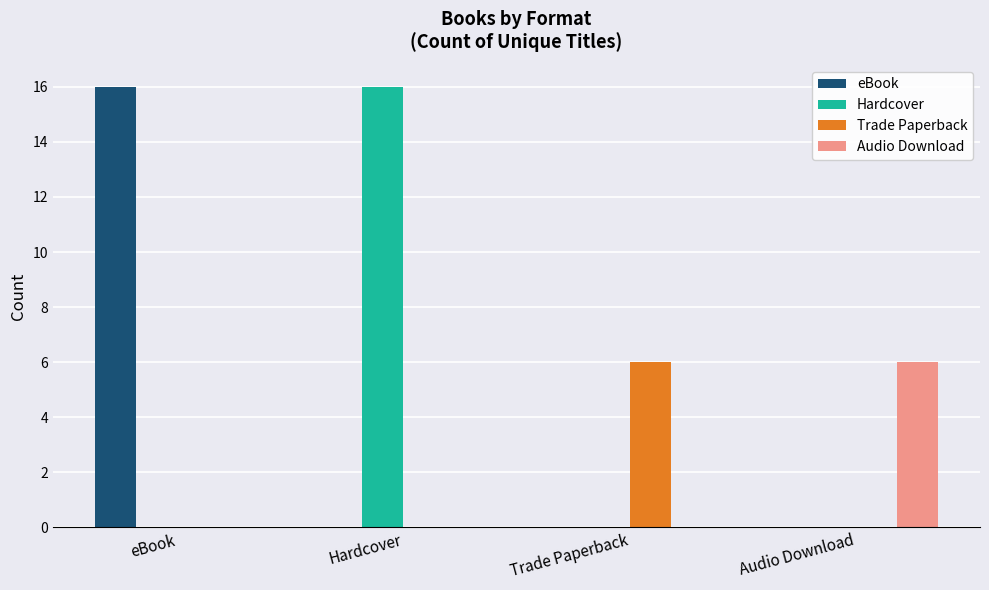

Reading left to right, transcribe all the data shown in this chart.

eBook: eBook=16	Hardcover=0	Trade Paperback=0	Audio Download=0
Hardcover: eBook=0	Hardcover=16	Trade Paperback=0	Audio Download=0
Trade Paperback: eBook=0	Hardcover=0	Trade Paperback=6	Audio Download=0
Audio Download: eBook=0	Hardcover=0	Trade Paperback=0	Audio Download=6